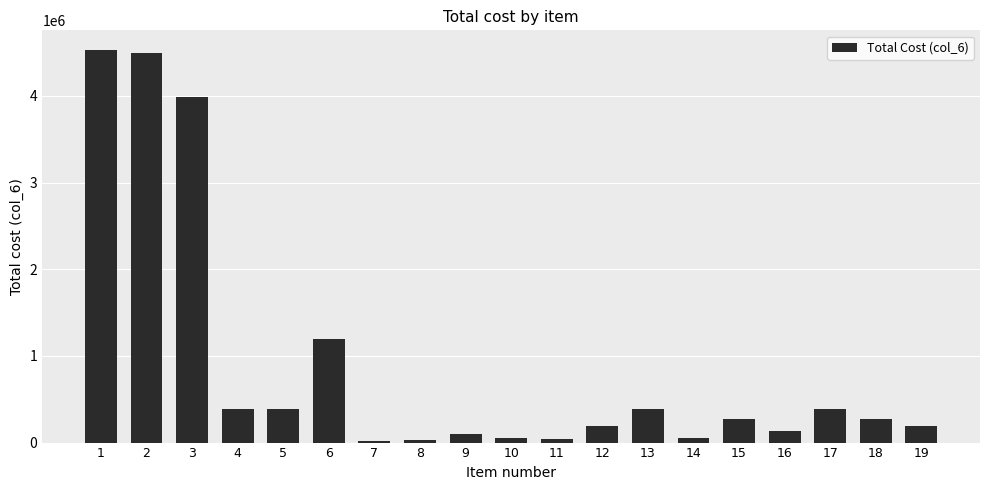

What is the change in value from 5 to 11?

-347600